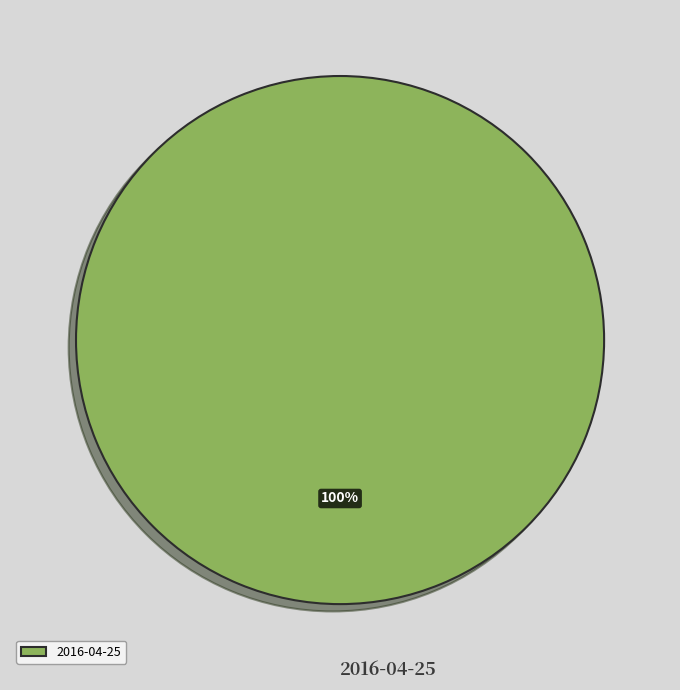

Is 2016-04-25 the majority of the pie?

Yes